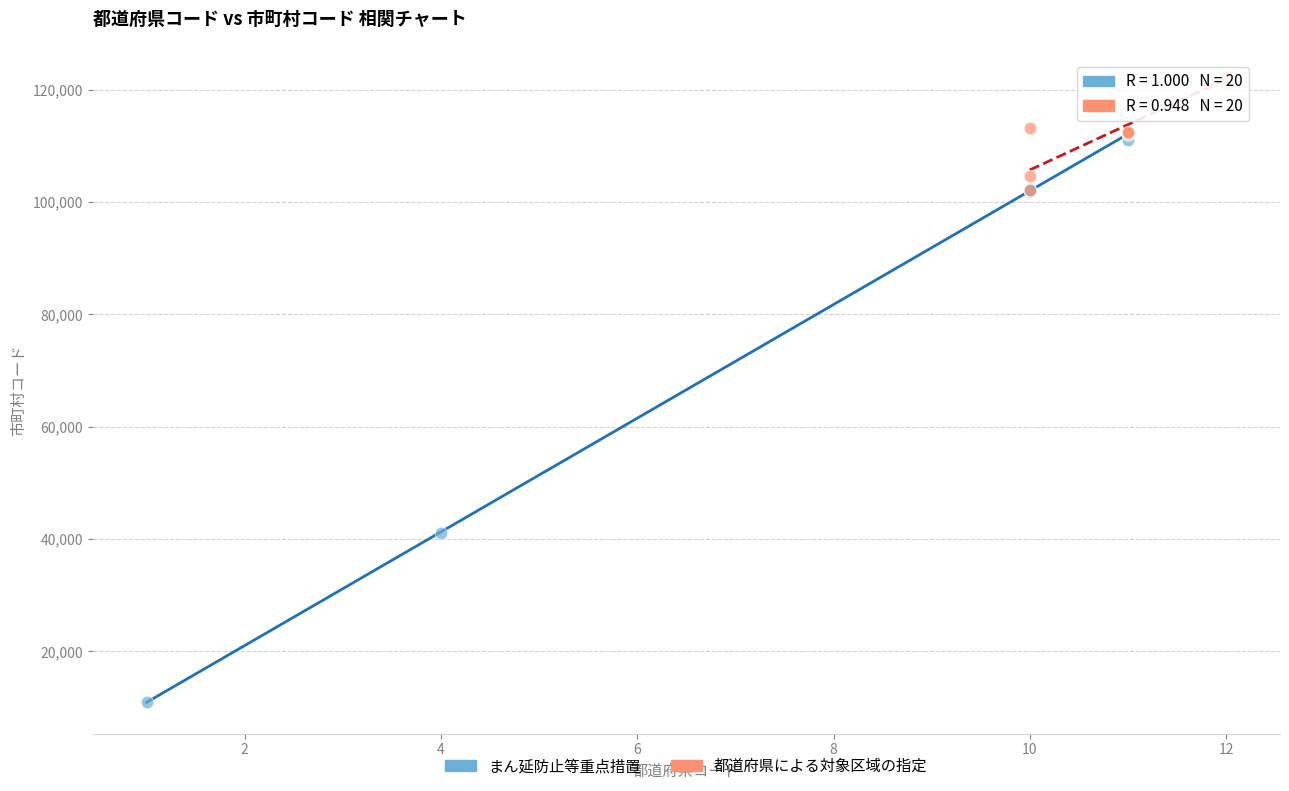

Which series has the largest Y range (max minus min)?

まん延防止等重点措置